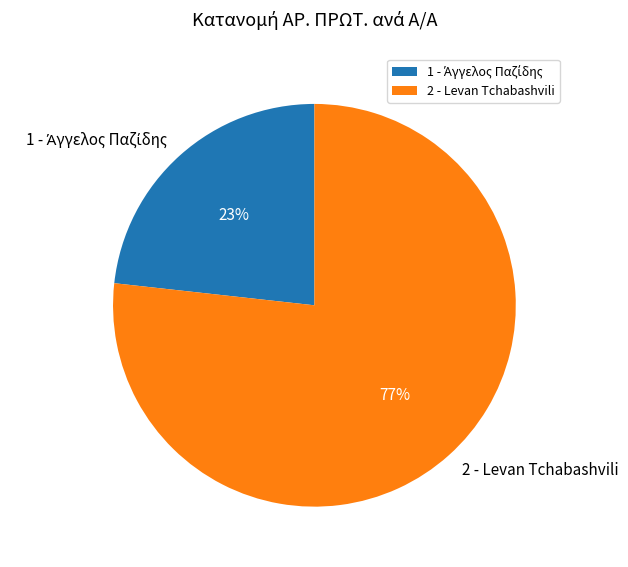

To the nearest percent, what percentage of the pie is 2 - Levan Tchabashvili?

77%